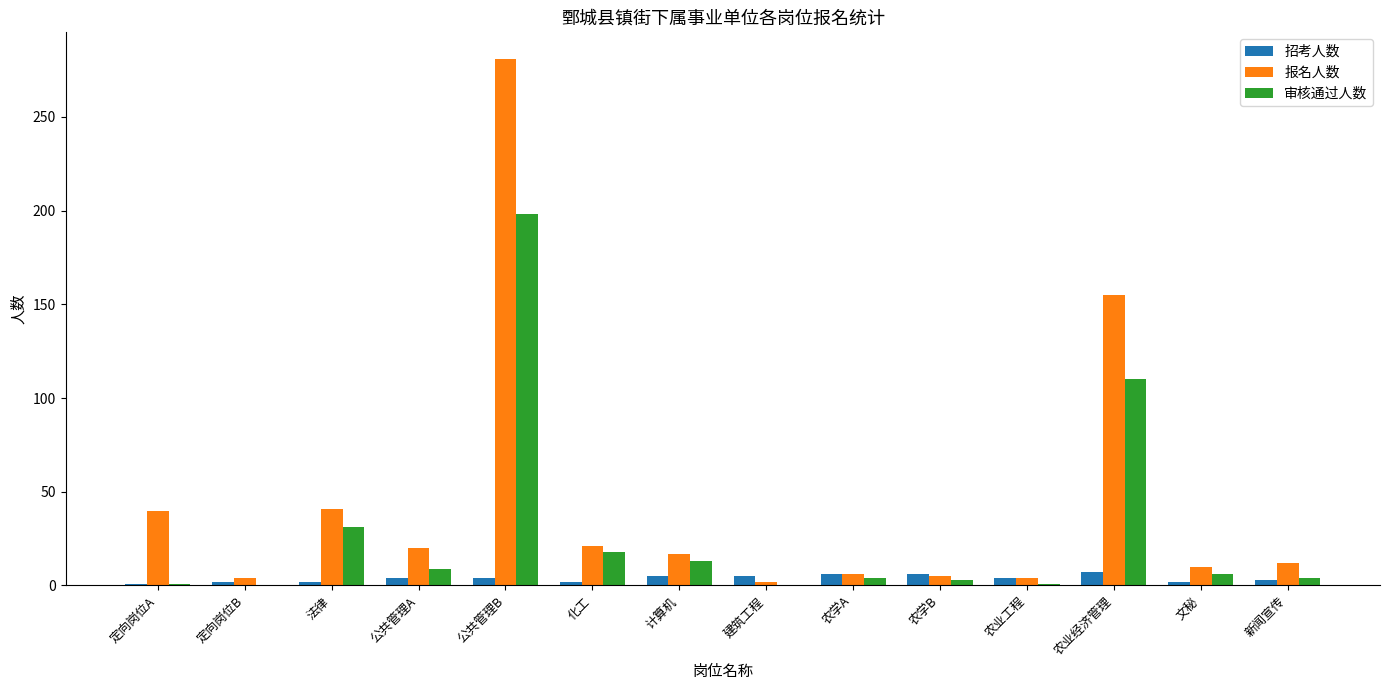

At which category is the sum across all series the highest?

公共管理B